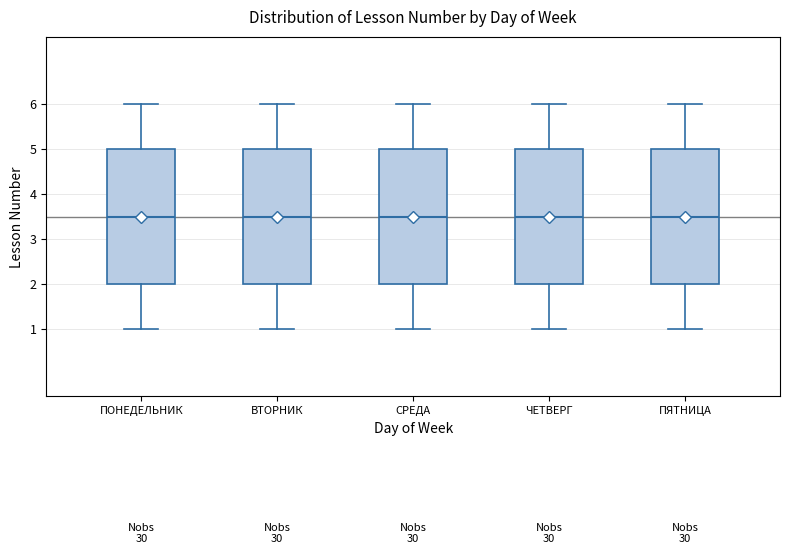

Reading left to right, transcribe this box plot: for each box, give where its median line is, the range the box spans, and where its two whiskers end, as read against the y-axis. The values are not printed on the chart, so give them approximately, as read against the axis.

ПОНЕДЕЛЬНИК: median 3.5, box 2.0 to 5.0, whiskers 1.0 to 6.0
ВТОРНИК: median 3.5, box 2.0 to 5.0, whiskers 1.0 to 6.0
СРЕДА: median 3.5, box 2.0 to 5.0, whiskers 1.0 to 6.0
ЧЕТВЕРГ: median 3.5, box 2.0 to 5.0, whiskers 1.0 to 6.0
ПЯТНИЦА: median 3.5, box 2.0 to 5.0, whiskers 1.0 to 6.0